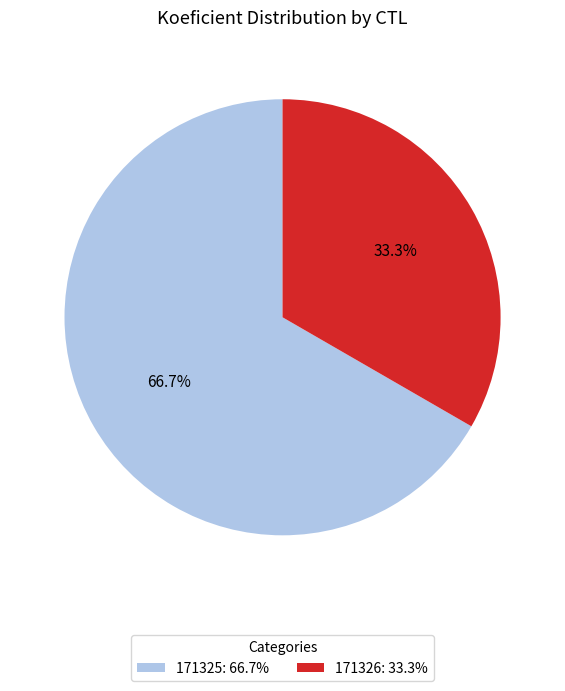

Does 171325 represent more than half of the total?

Yes